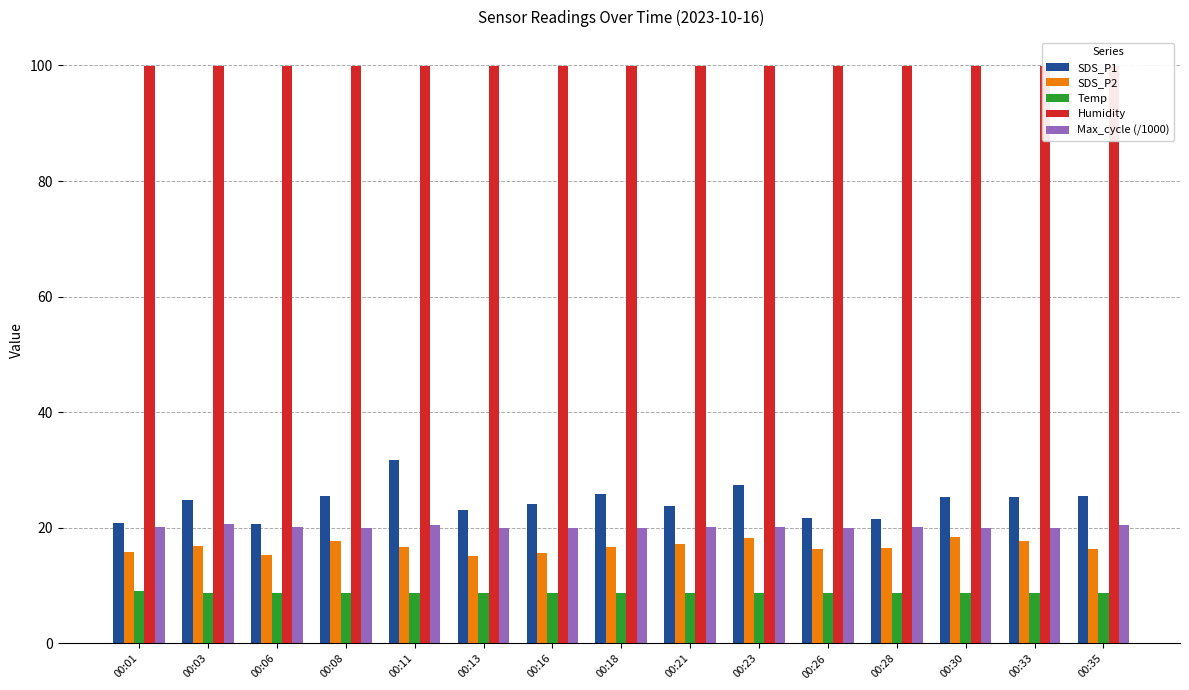

What is the total value across all series at 00:26?

166.7